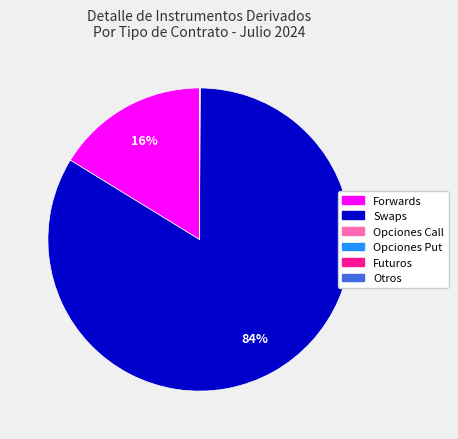

Does Swaps represent more than half of the total?

Yes